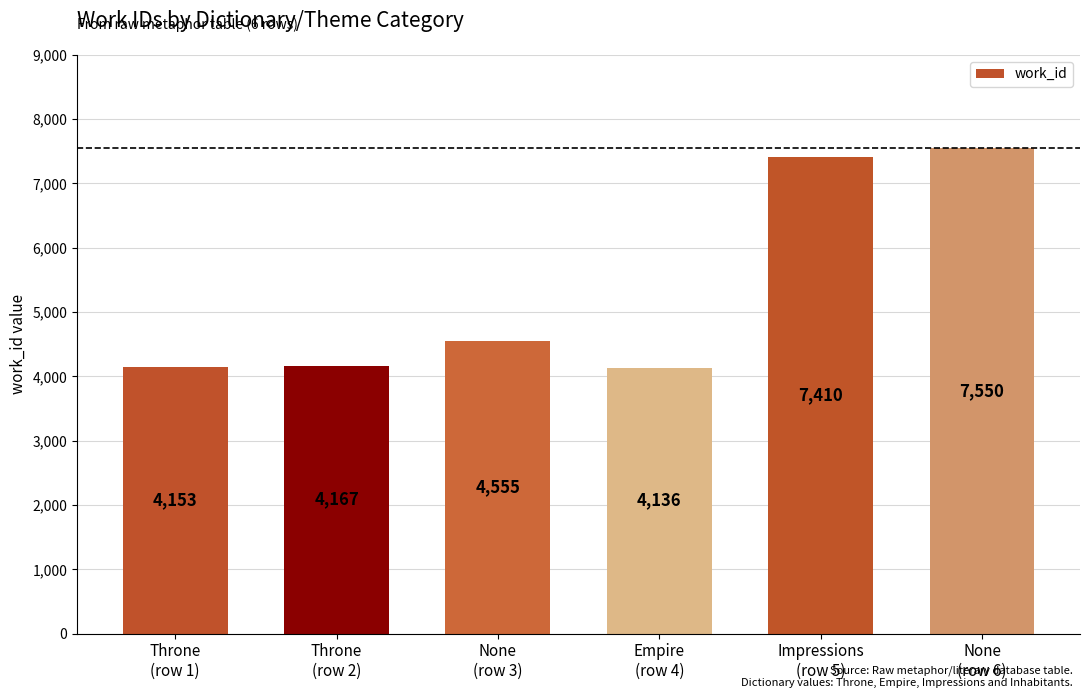

Reading left to right, list all the values displayed in this chart.

Throne
(row 1)=4153	Throne
(row 2)=4167	None
(row 3)=4555	Empire
(row 4)=4136	Impressions
(row 5)=7410	None
(row 6)=7550